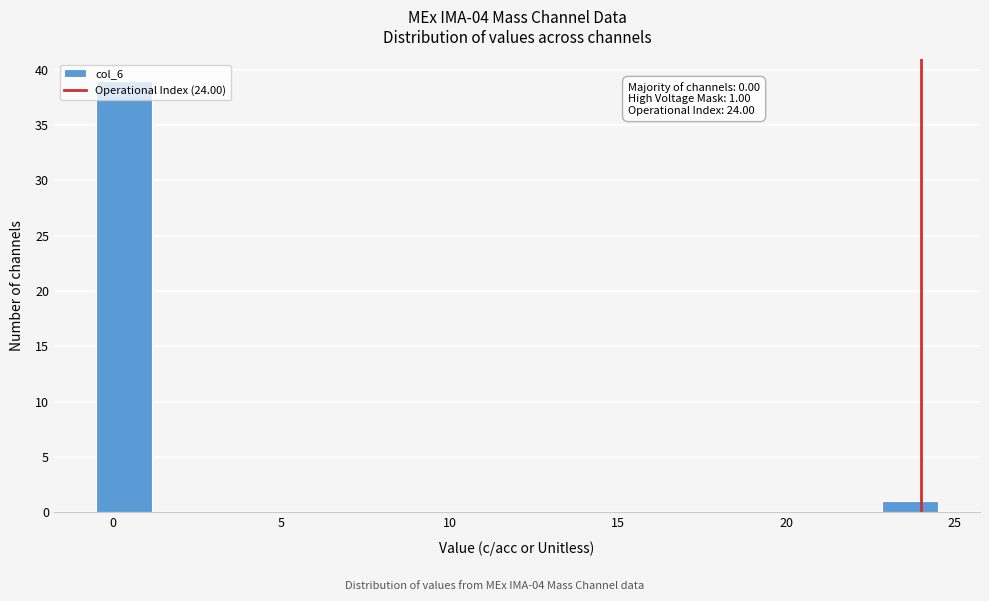

Read against the x-axis, roughly where is the centre of the tallest bar?

0.5